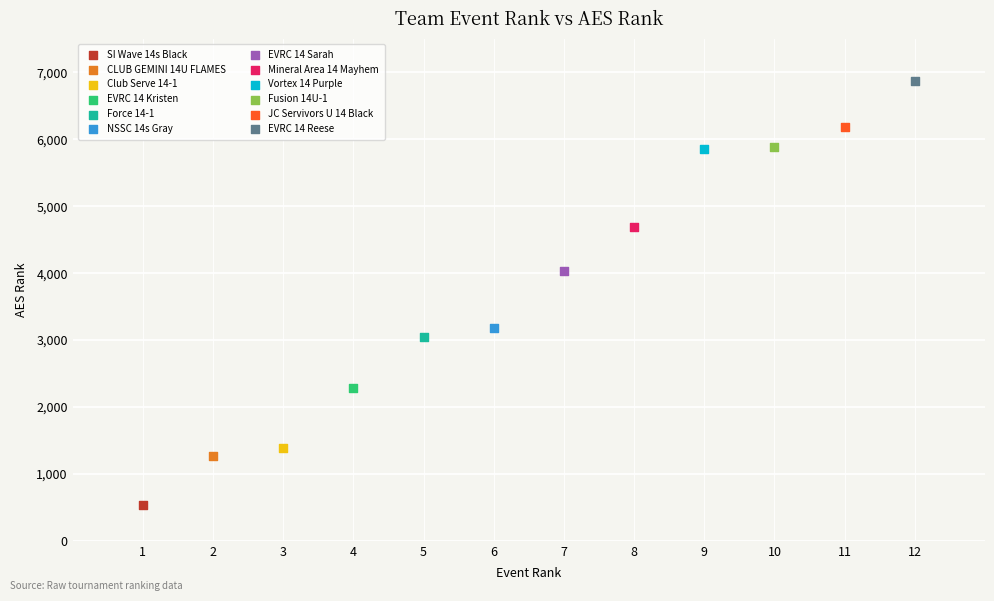

What are all the series names shown in the legend?

SI Wave 14s Black, CLUB GEMINI 14U FLAMES, Club Serve 14-1, EVRC 14 Kristen, Force 14-1, NSSC 14s Gray, EVRC 14 Sarah, Mineral Area 14 Mayhem, Vortex 14 Purple, Fusion 14U-1, JC Servivors U 14 Black, EVRC 14 Reese